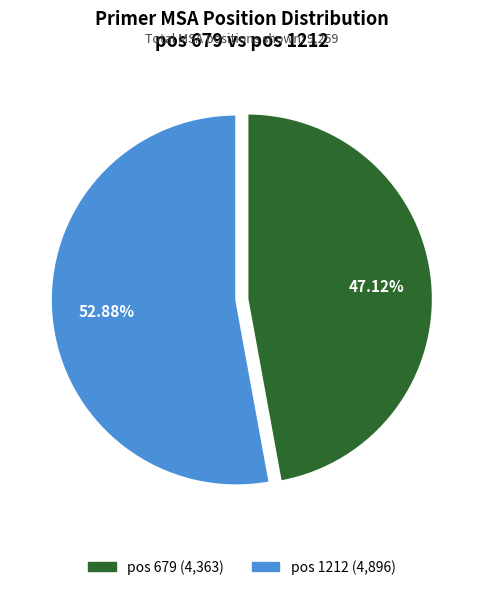

Is there a majority slice in this chart?

Yes